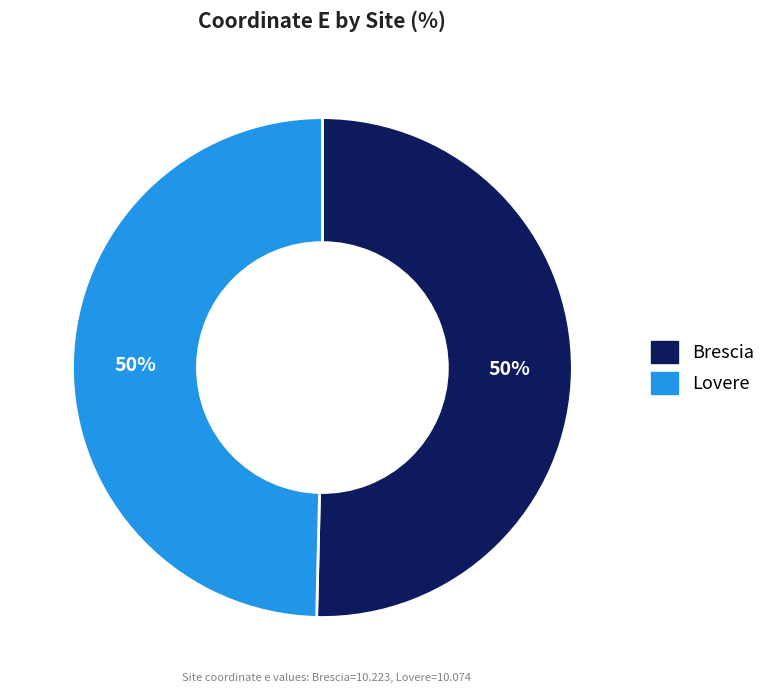

Do Brescia and Lovere together represent more than half of the pie?

Yes